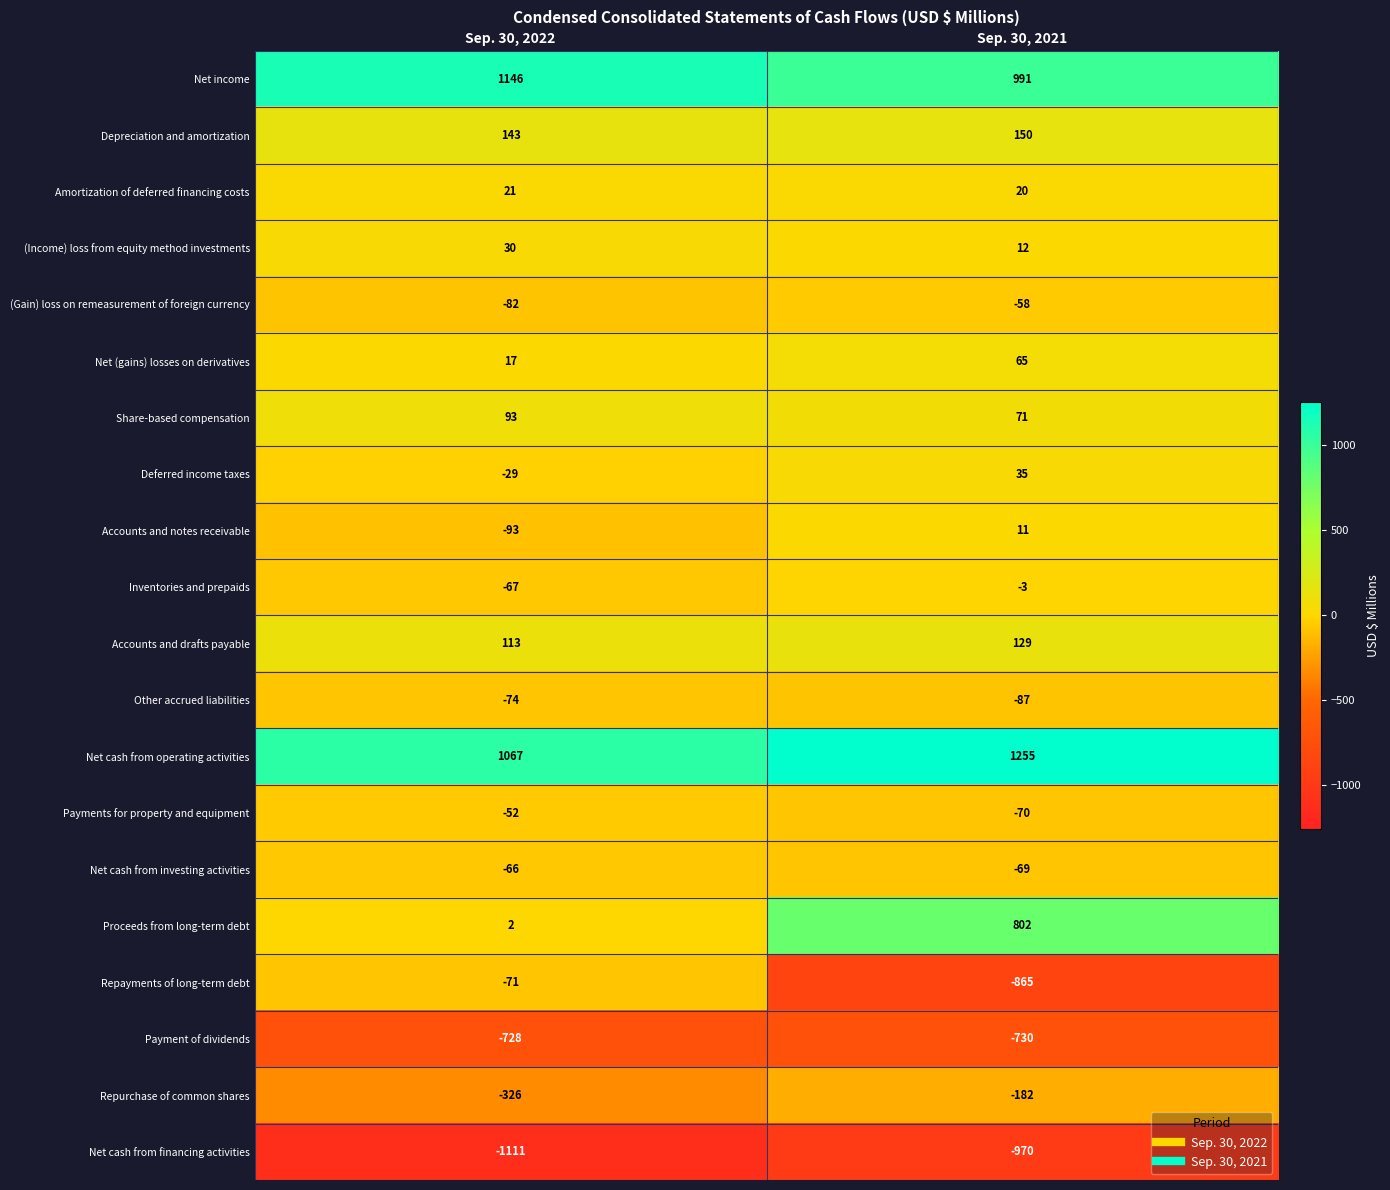

Which category has the lowest value across all series?

Sep. 30, 2022